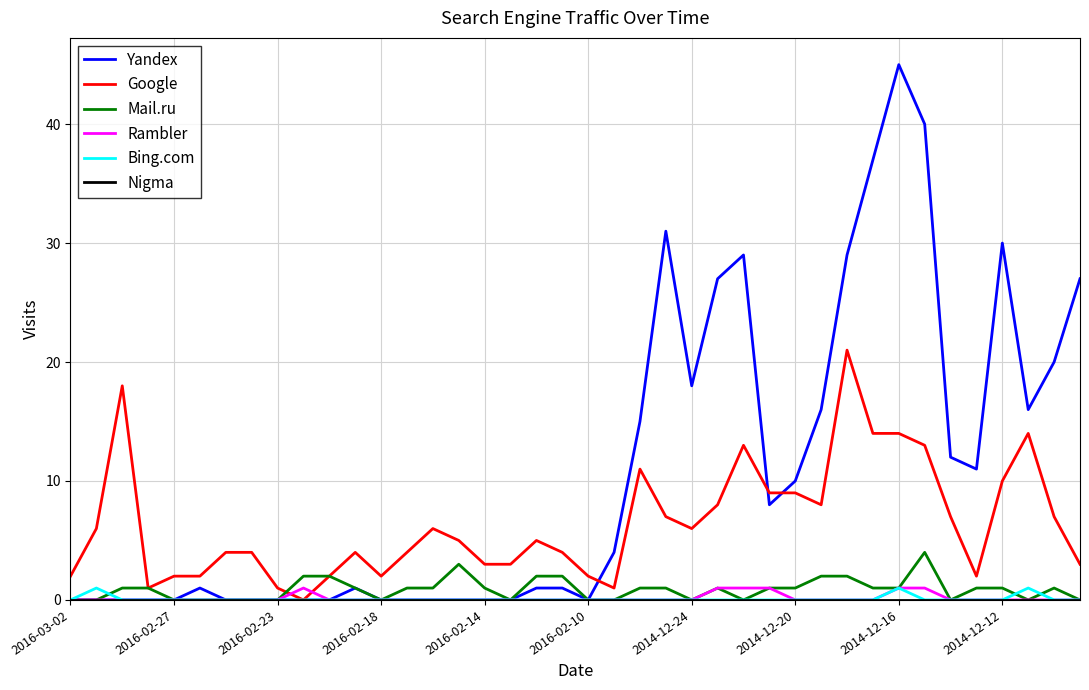

True or false: Google and Rambler intersect in this chart.

True